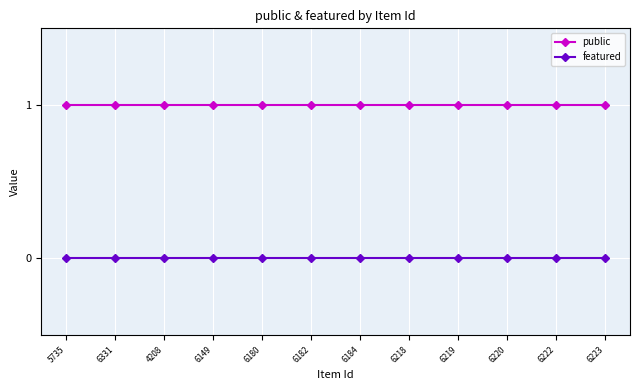

Is this an area chart (filled region under the line)?

No